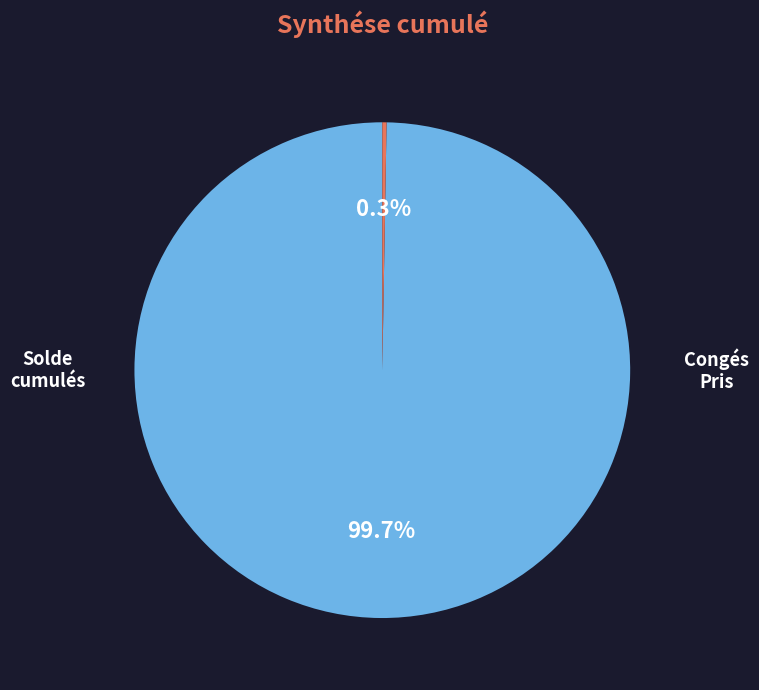

To the nearest percent, what is the difference between the largest and smallest slice percentages?

99%